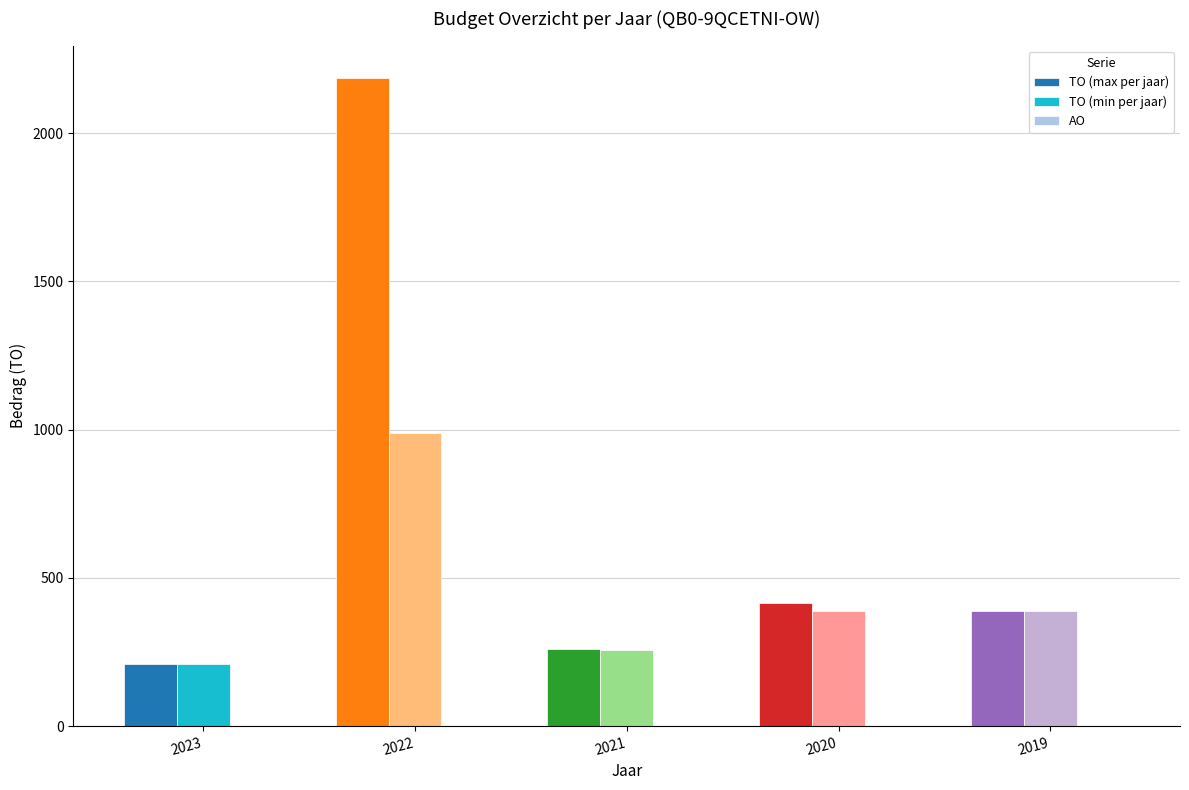

What is the total value across all series at 2019?

780